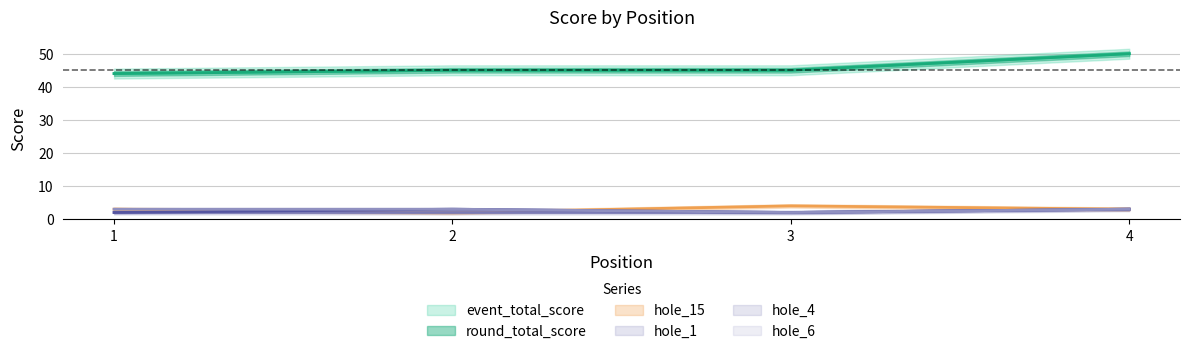

What is the average value of the round_total_score series?

46